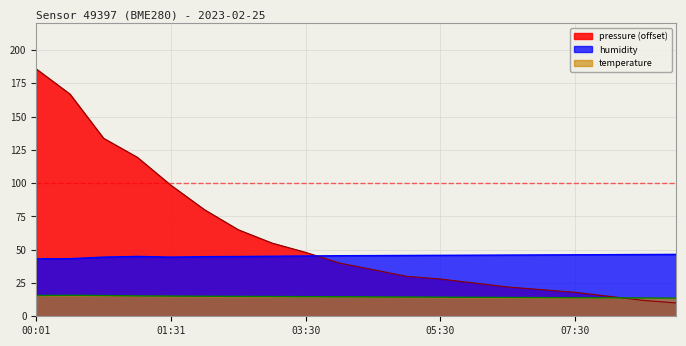

What is the value of the pressure point at the 4th from the left?

119.5